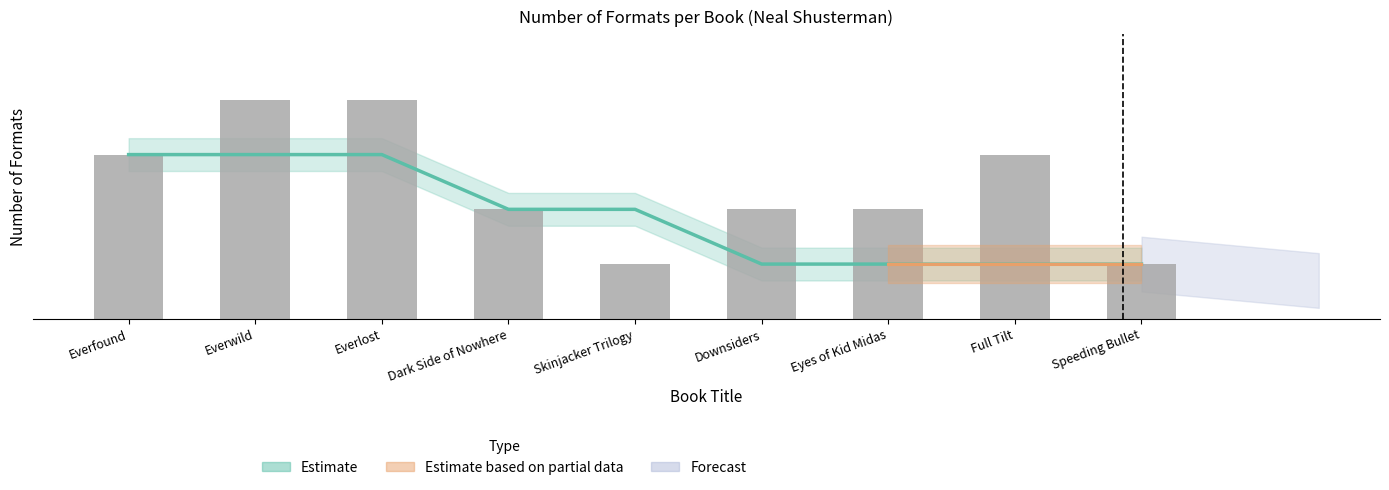

What is the difference between the maximum and minimum values in the Number of Formats series?

3